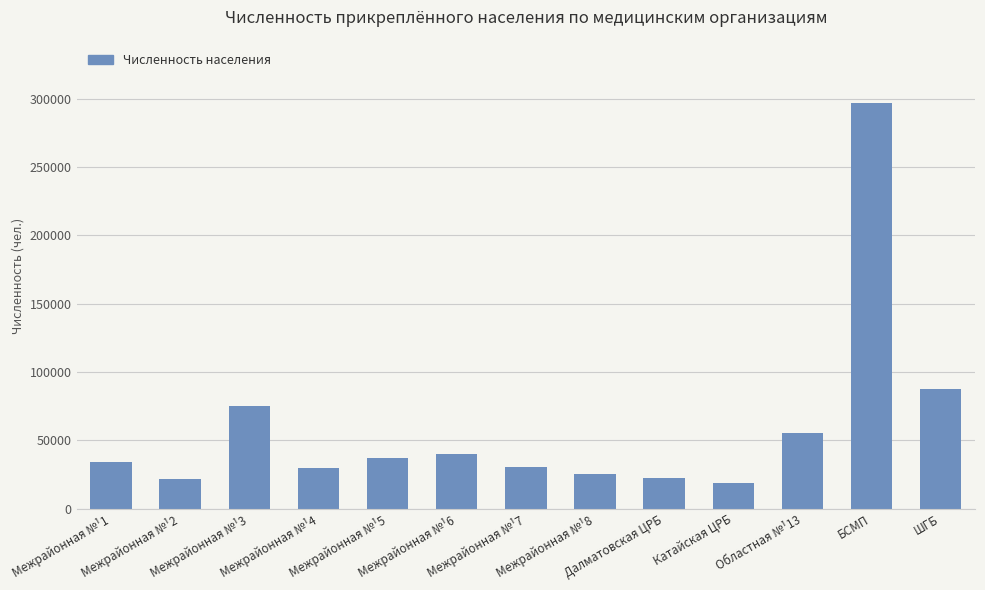

Which category has the highest value across all series?

БСМП